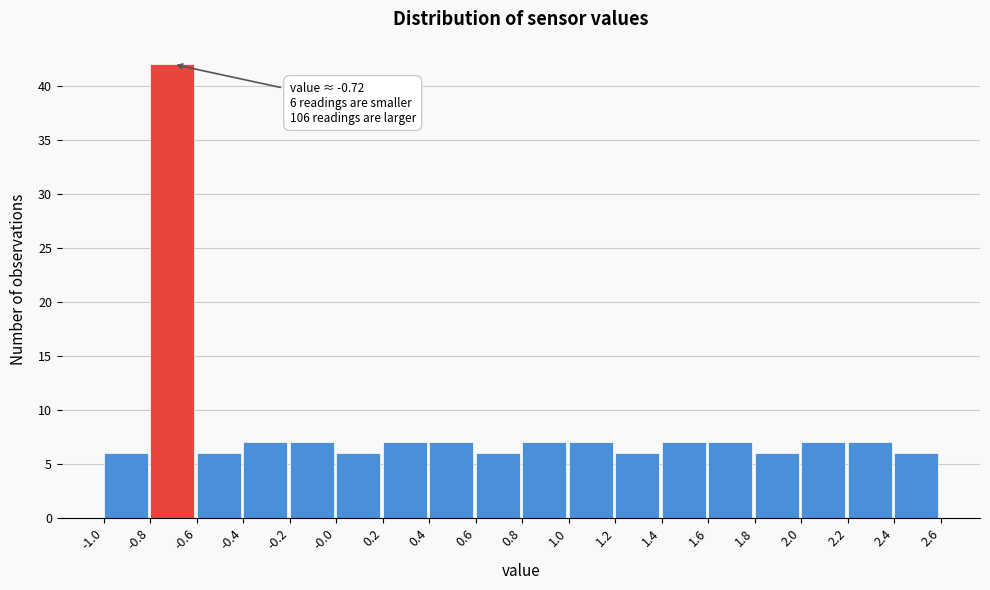

Which range on the x-axis has the tallest bar?

-0.8 to -0.6